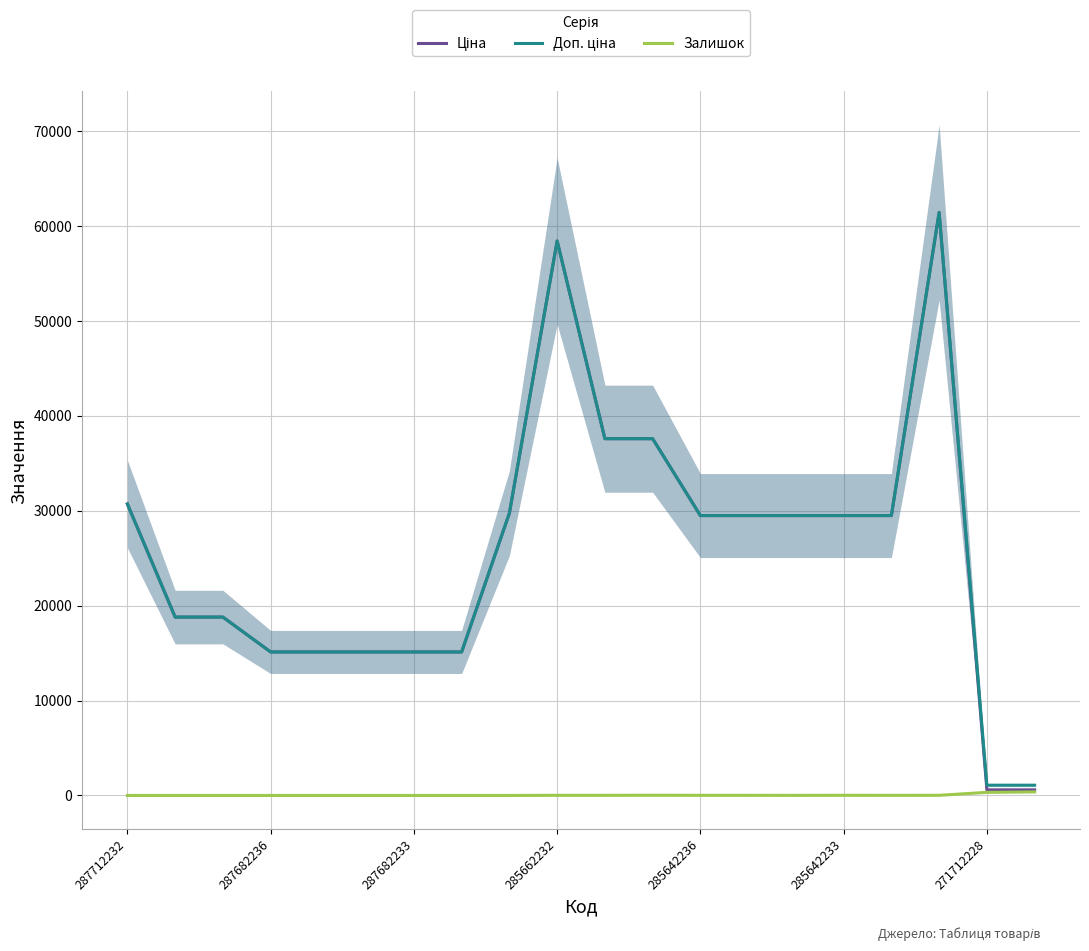

Is the value of Залишок at 19 greater than the value of Ціна at 13?

No